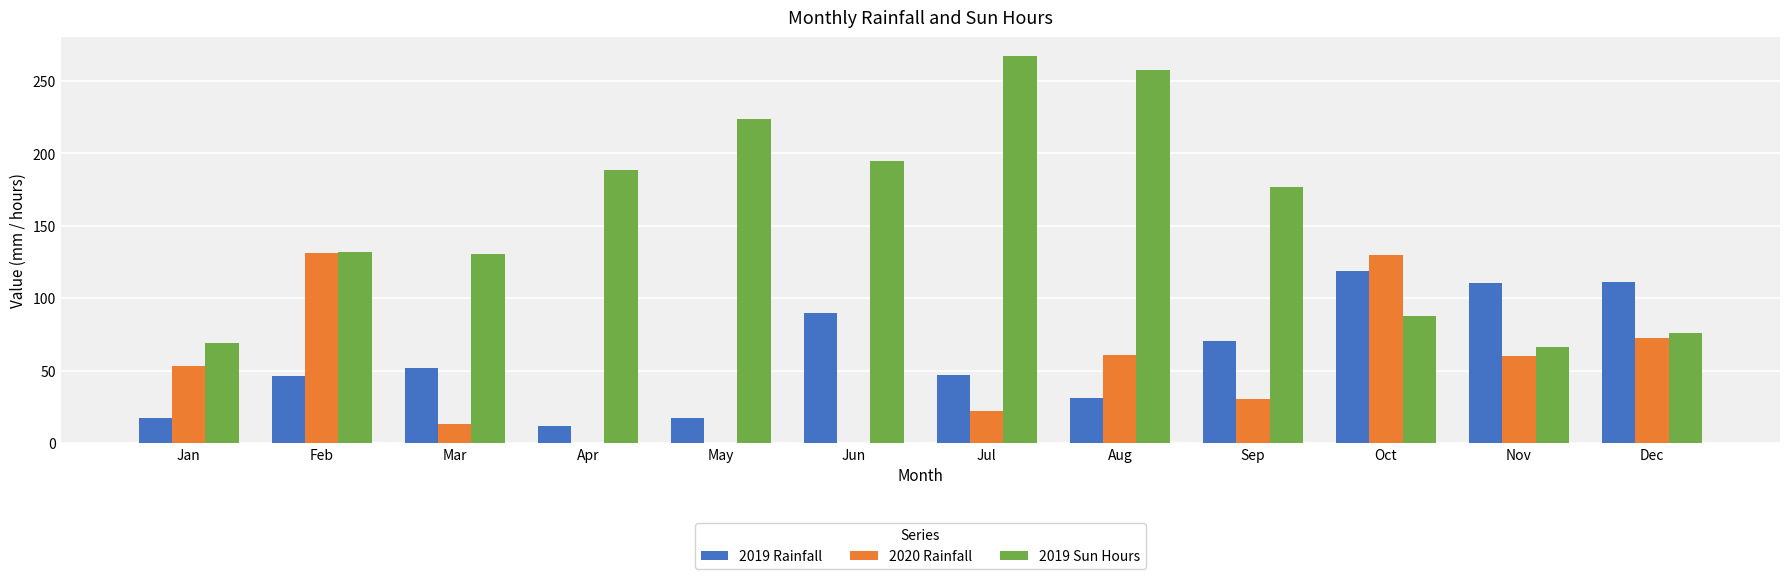

What is the greatest value displayed?

266.9